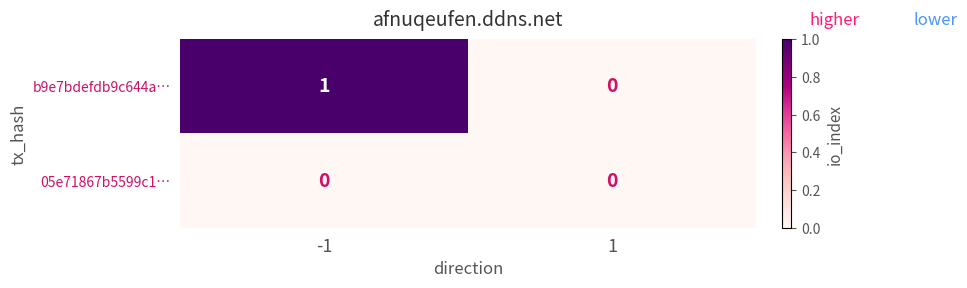

True or false: b9e7bdefdb9c644a… has a value of 0 at 1.

True